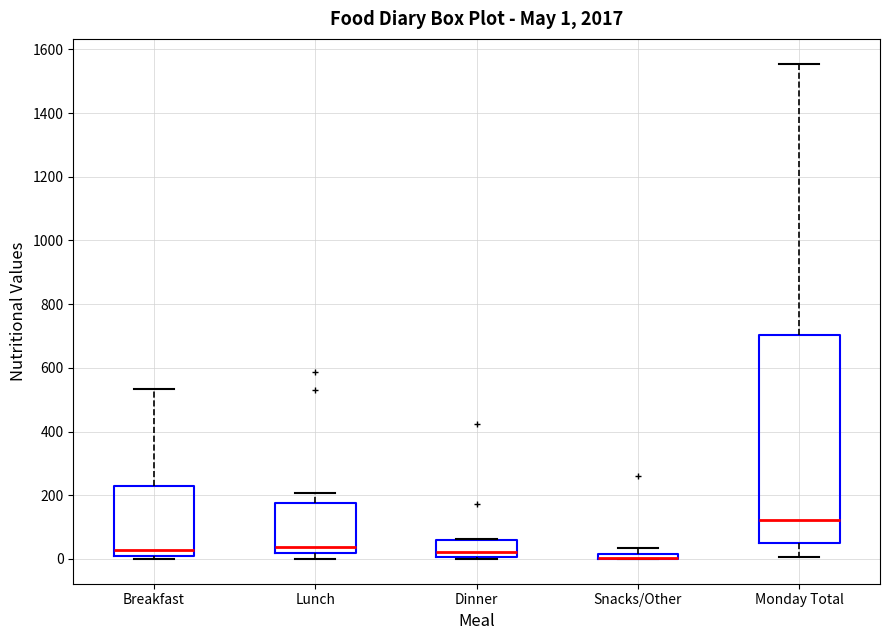

Which box is the tallest, from its lower edge to its upper edge?

Monday Total